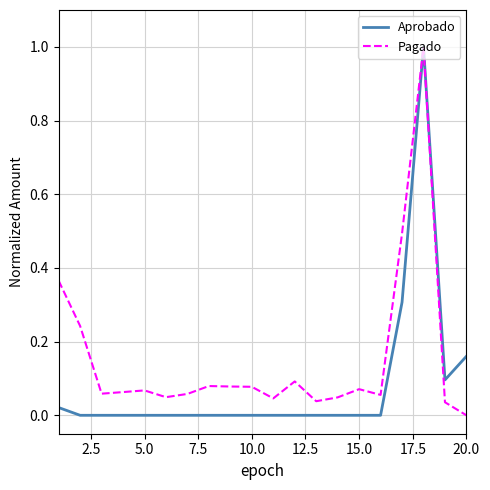

What is the highest value of the Aprobado series?

1.0